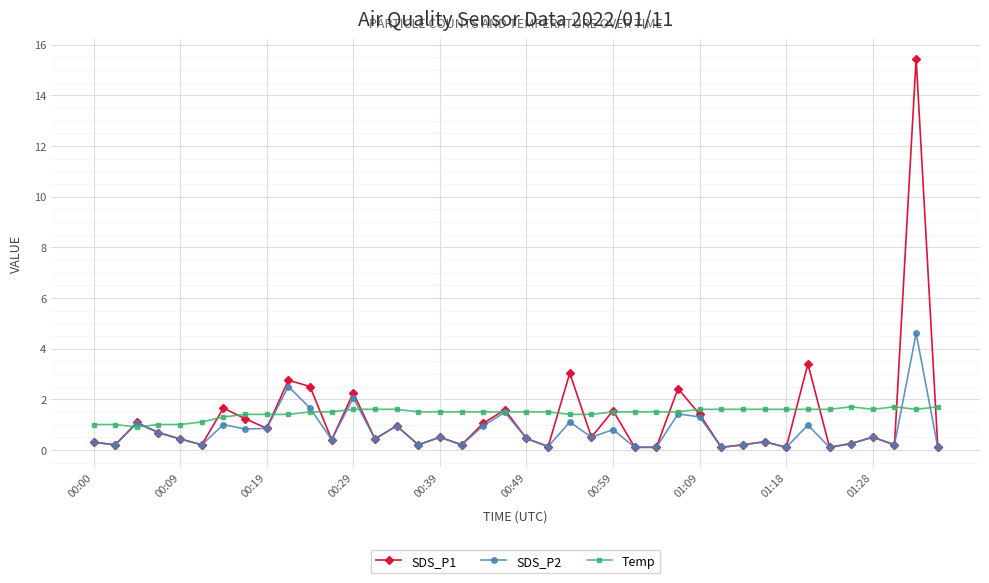

What is the value of the Temp point at the 12th from the left?

1.5